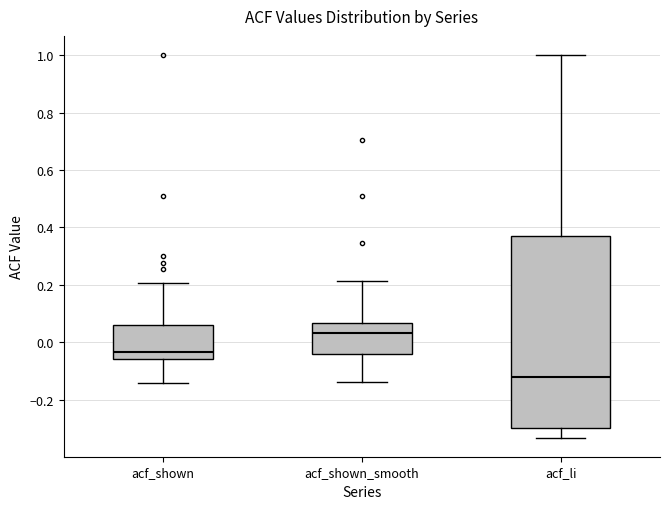

Which box is the tallest, from its lower edge to its upper edge?

acf_li